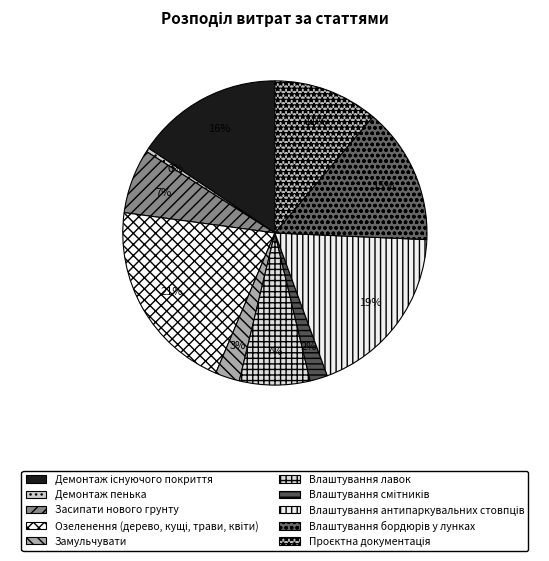

To the nearest percent, what percentage of the pie is Проєктна документація?

11%